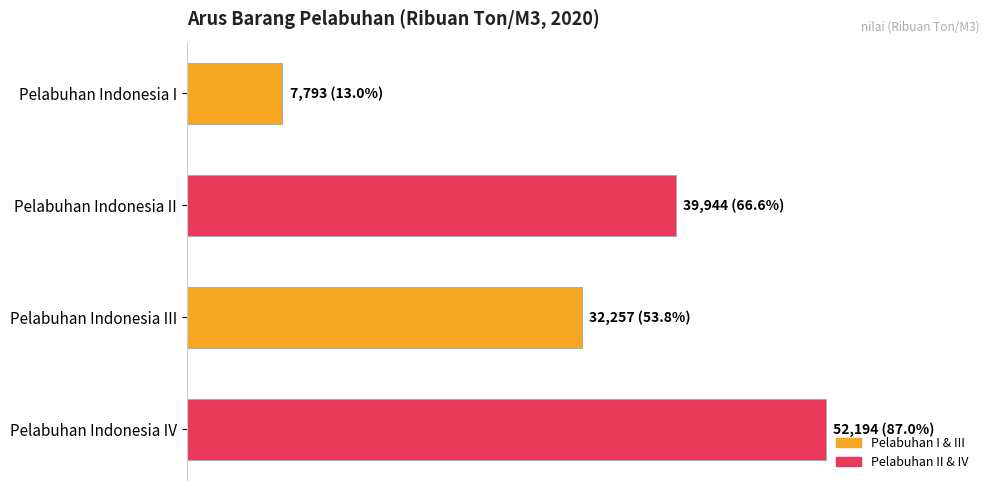

What is the difference between the maximum and minimum values?

44401